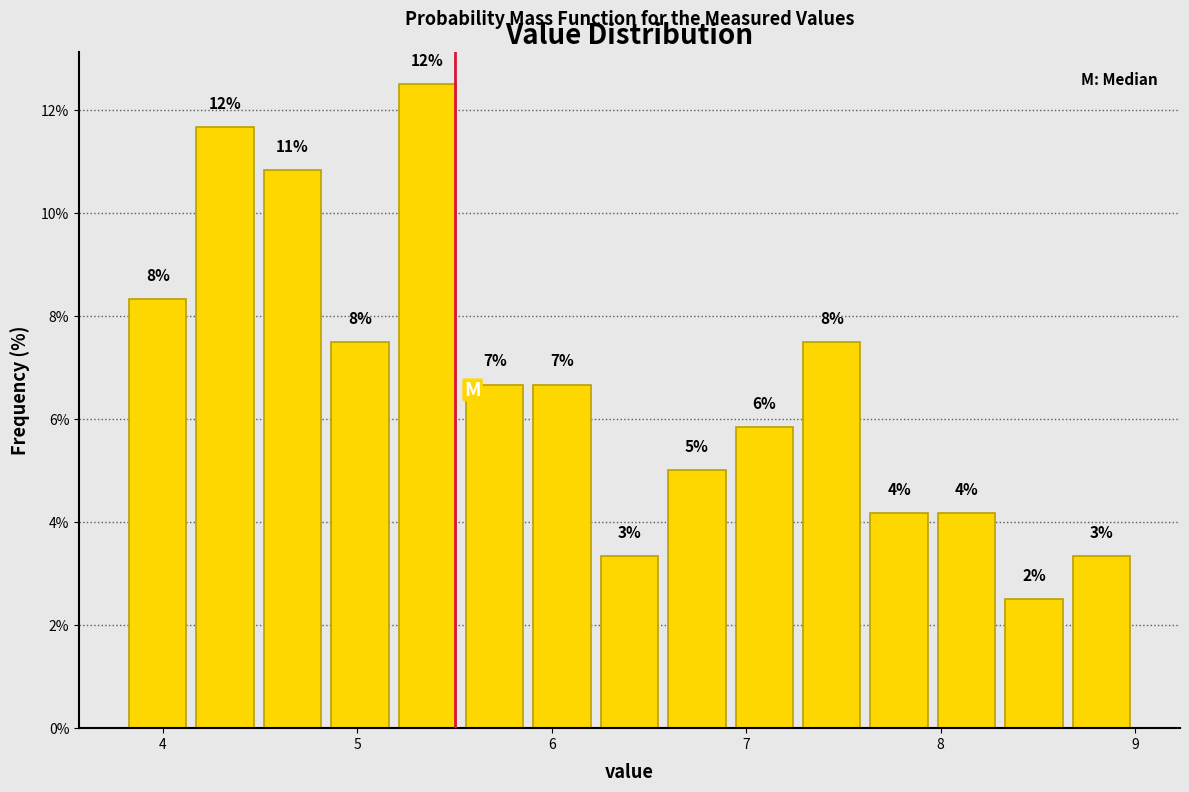

Around what value on the x-axis is the tallest bar? Give the approximate position of its centre, as read against the axis.

5.4